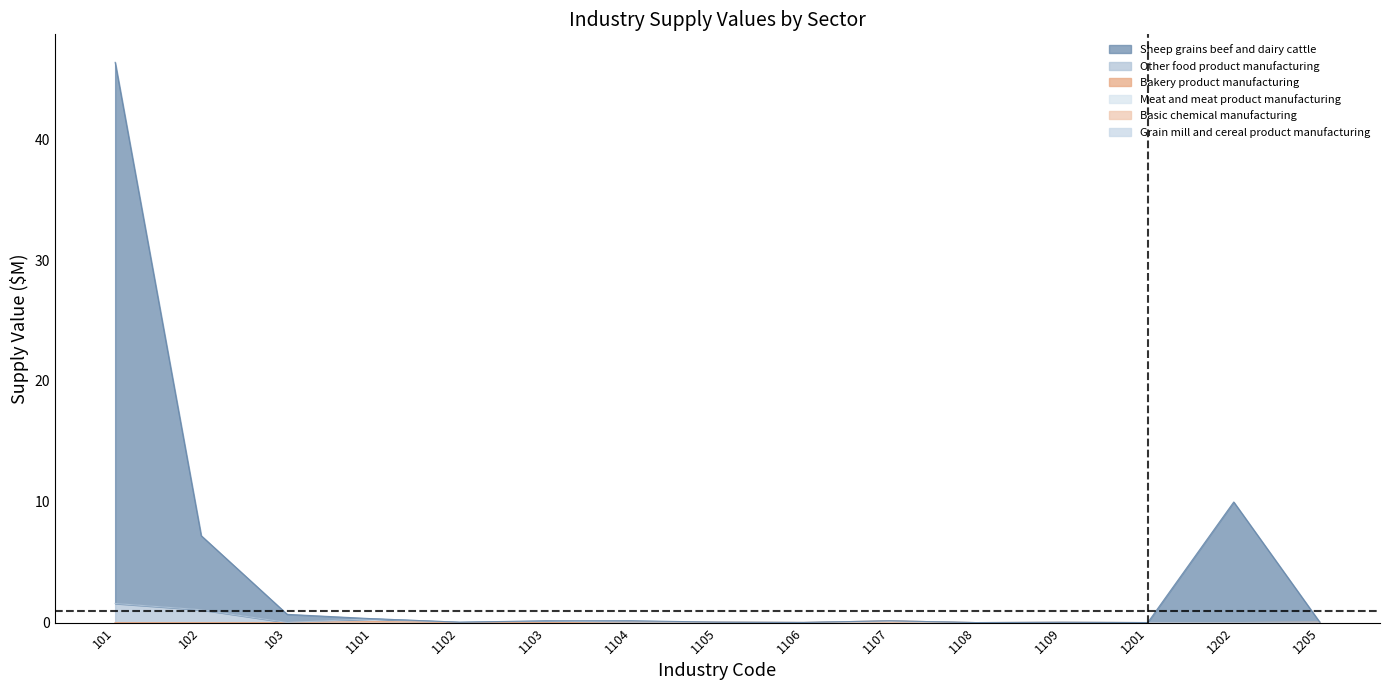

What is the greatest value displayed?

46.4